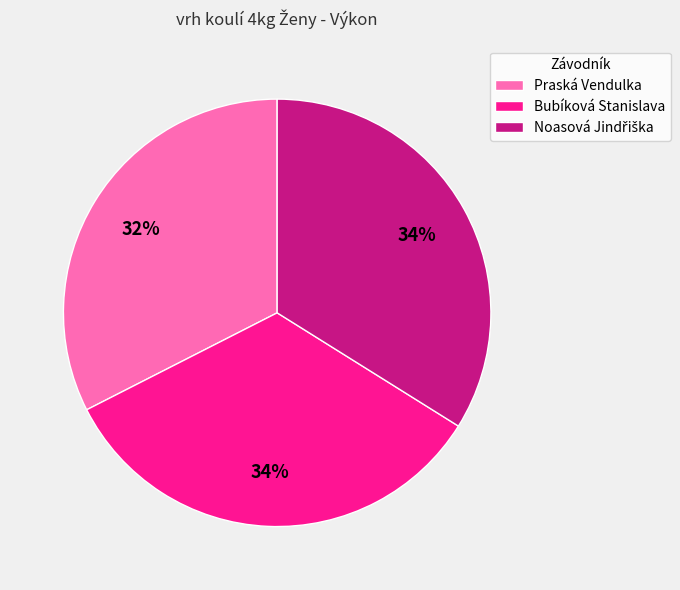

To the nearest percent, what is the average slice percentage?

33%